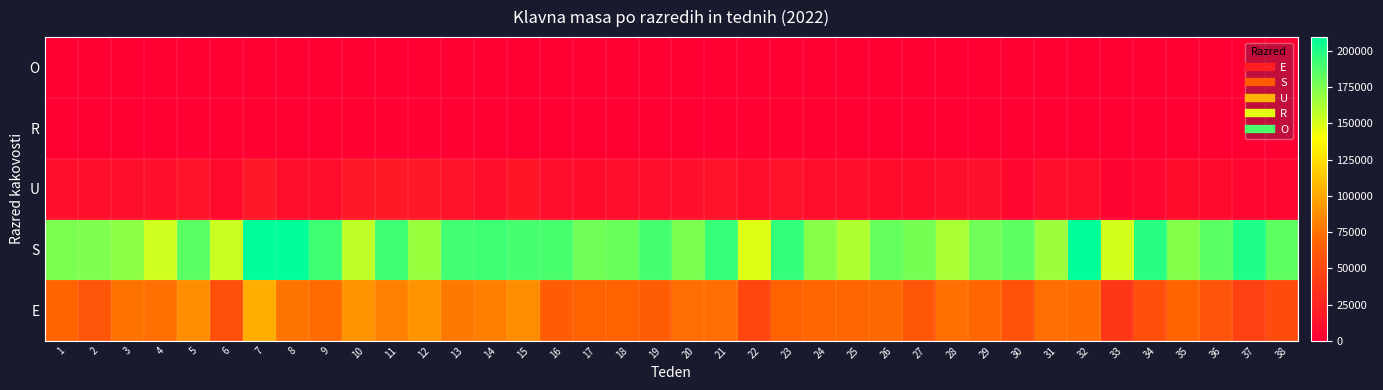

Which series has the largest range (max minus min)?

E